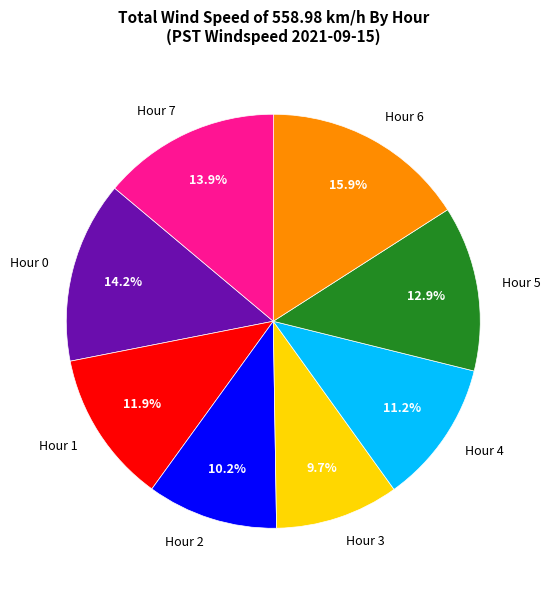

To the nearest percent, what portion does Hour 1 represent?

12%